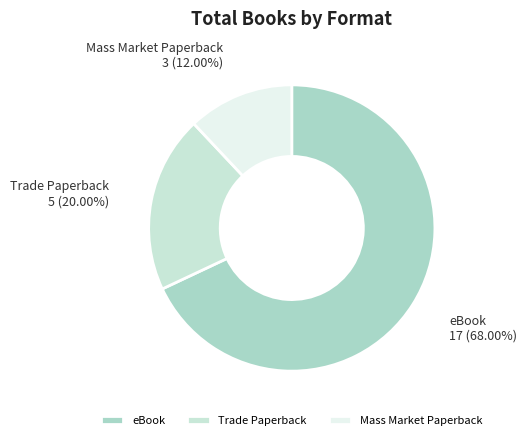

Approximately how many times larger is the value at Mass Market Paperback compared to eBook?

0.2